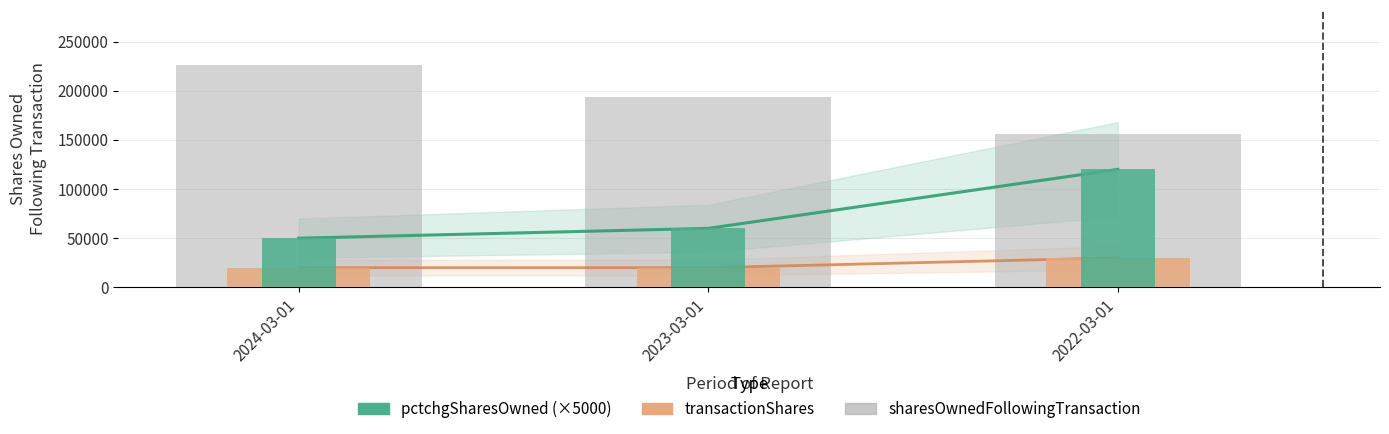

Rank the series at 2023-03-01 from lowest to highest value.

transactionShares, pctchgSharesOwned (×5000), sharesOwnedFollowingTransaction